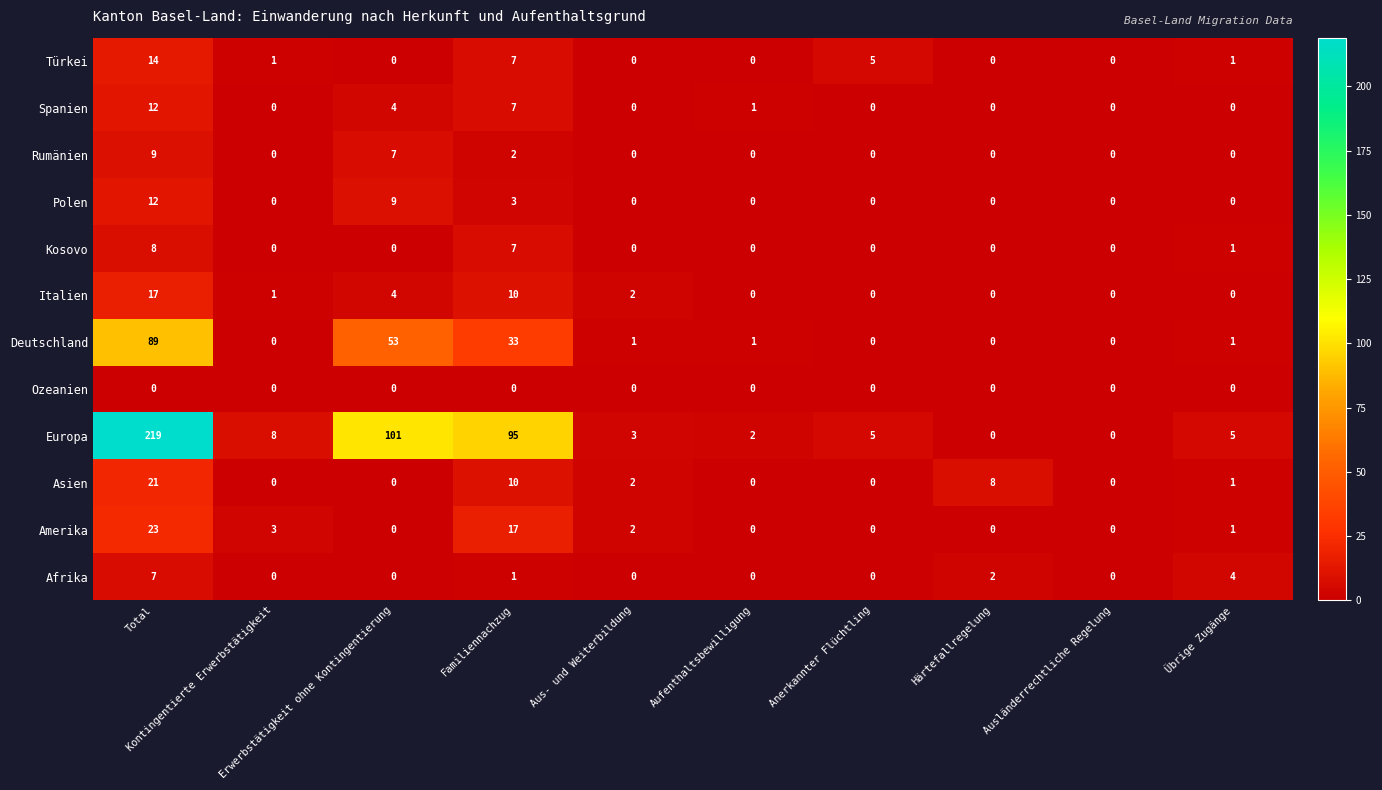

What is the average value of the Amerika series?

5